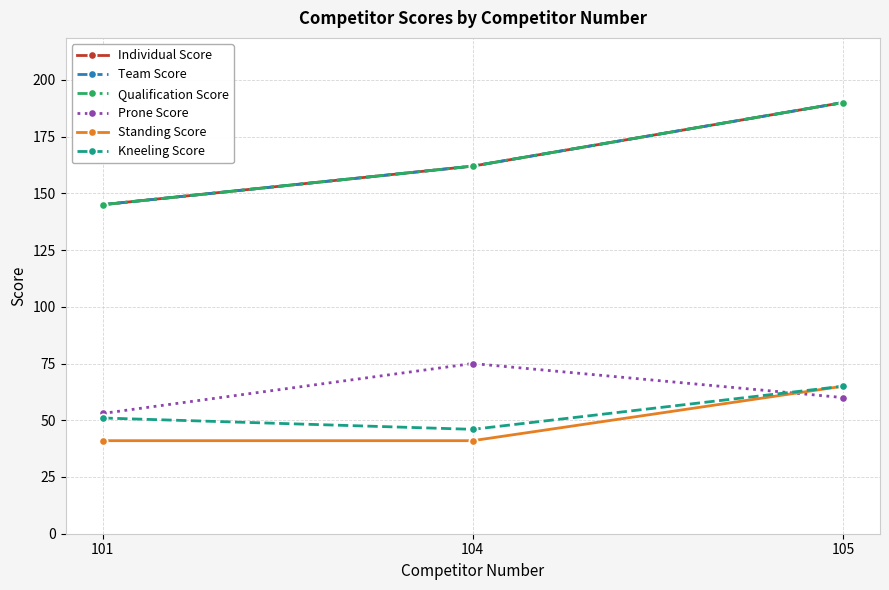

What is the difference between the Individual Score values at 105 and 104?

28